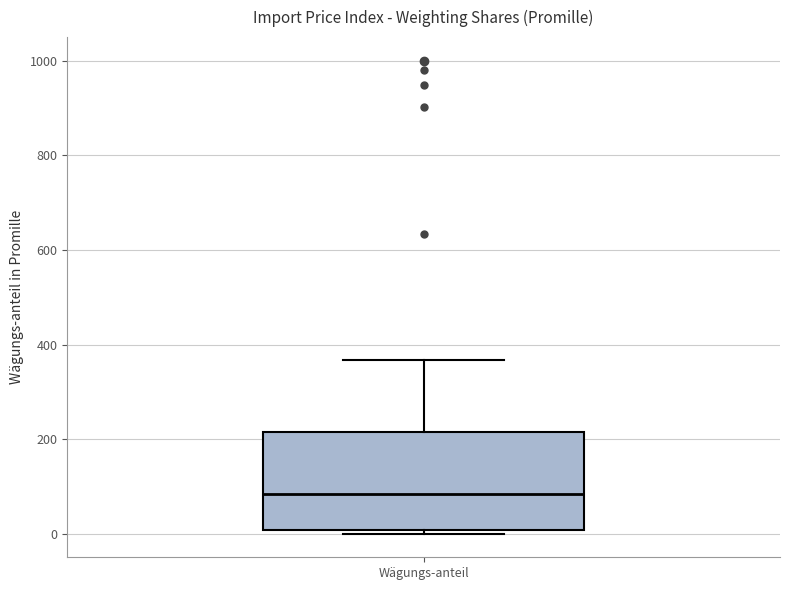

Transcribe this box plot: give where the median line is, the range the box spans, and where the two whiskers end, as read against the y-axis. The values are not printed on the chart, so give them approximately, as read against the axis.

median 80, box 0 to 220, whiskers 0 (just below the box's lower edge) to 360